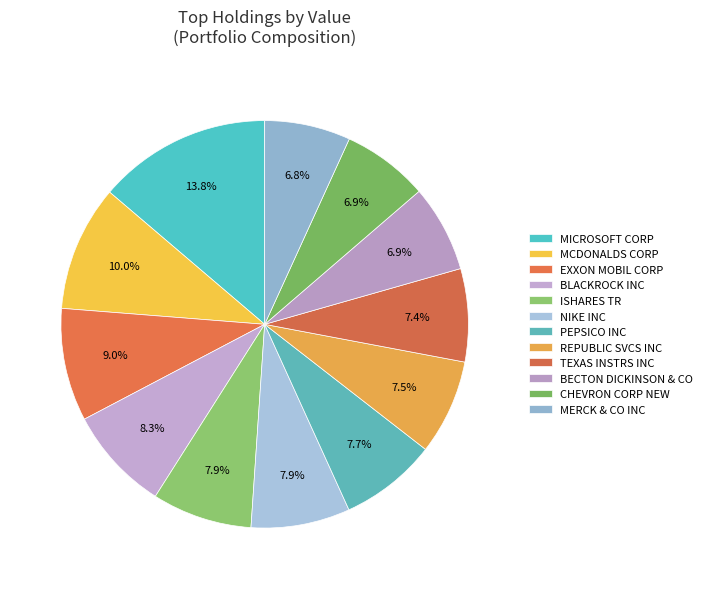

Does MCDONALDS CORP account for over 50% of the chart?

No